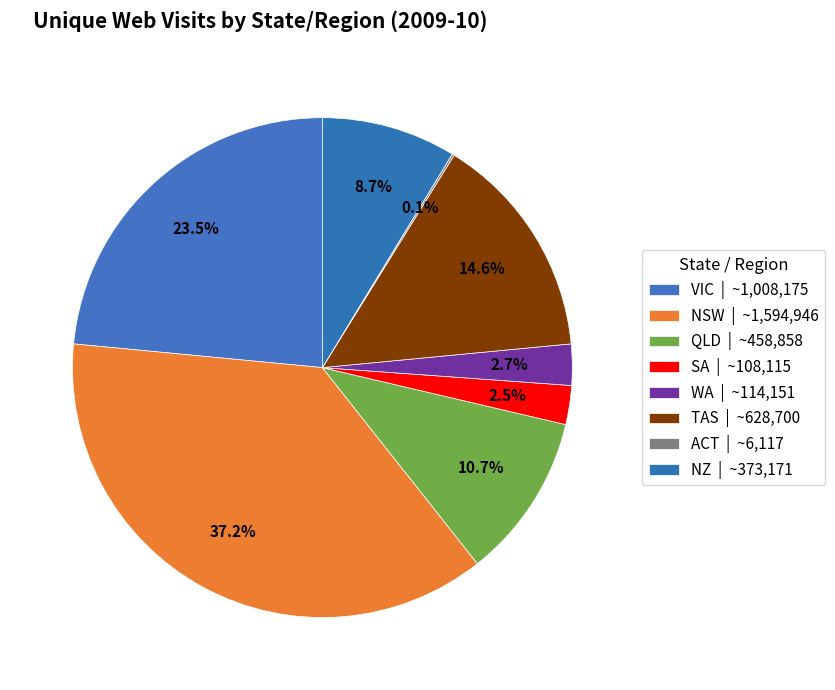

Which category has the biggest portion of the pie?

NSW